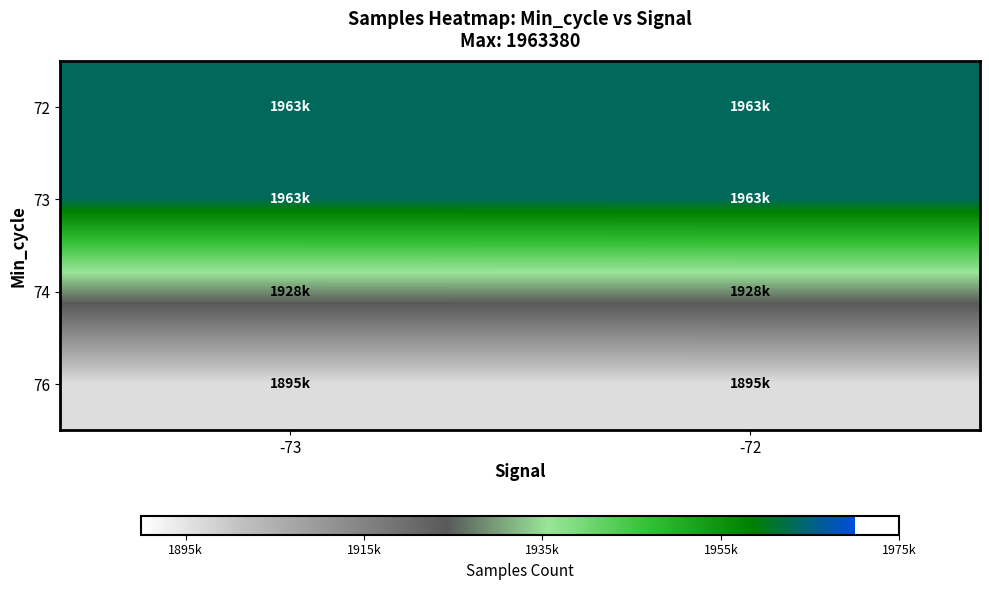

Reading left to right, transcribe all the data shown in this chart.

72: -73=1963306	-72=1963380
73: -73=1963164	-72=1963379
74: -73=1928783	-72=1928800
76: -73=1895975	-72=1895978